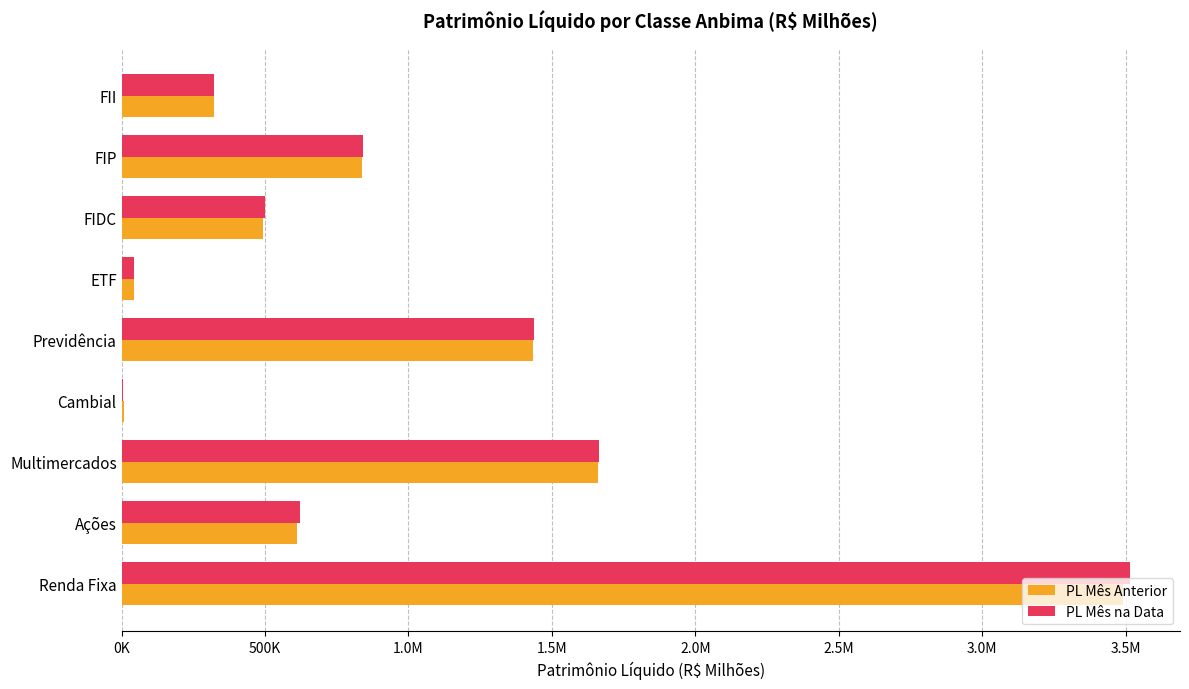

Rank the series by their maximum value, from lowest to highest.

PL Mês Anterior, PL Mês na Data